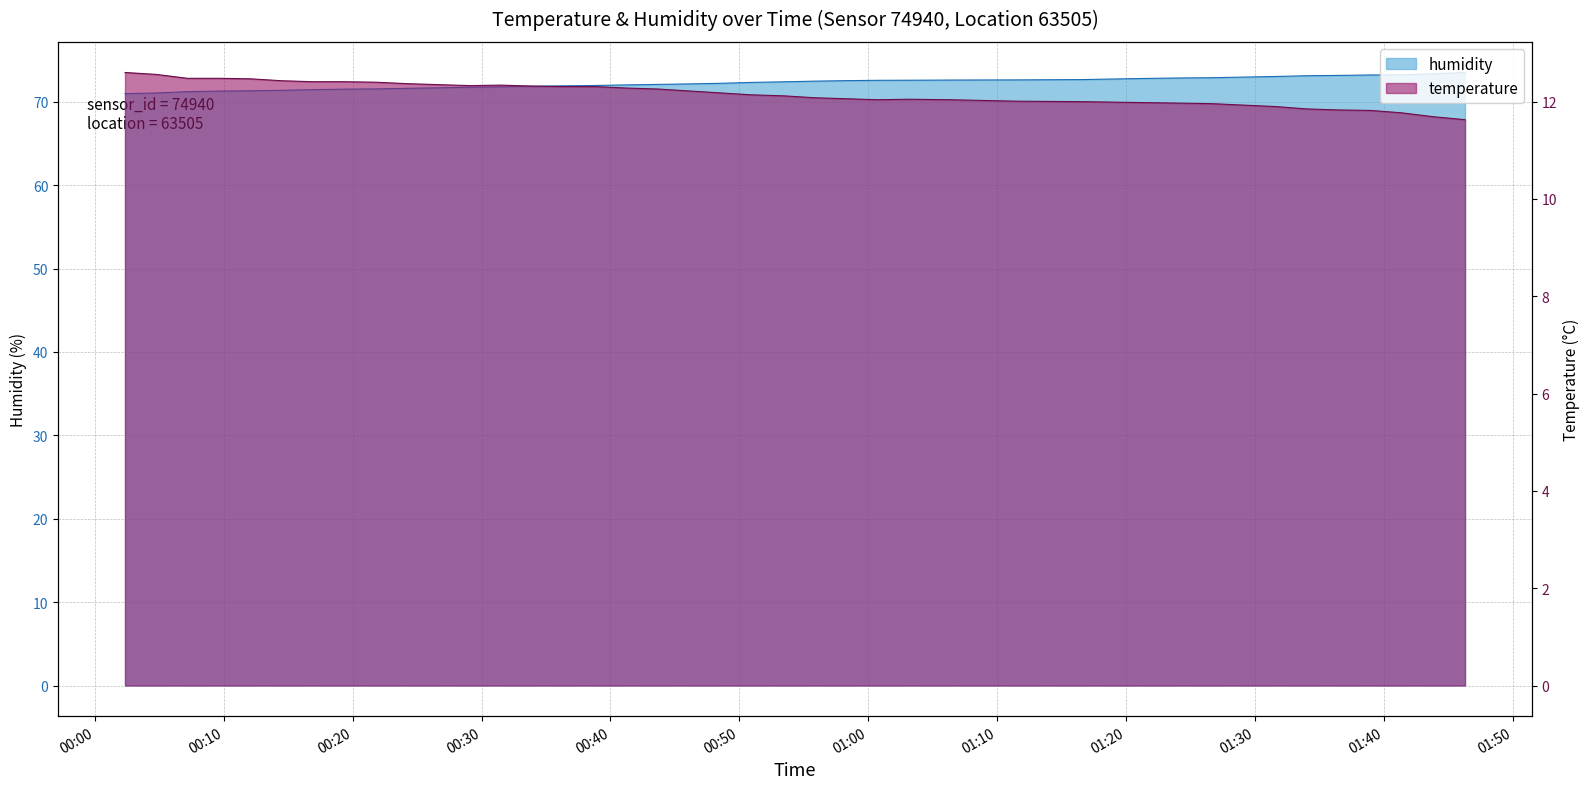

True or false: humidity and temperature cross at least once.

False